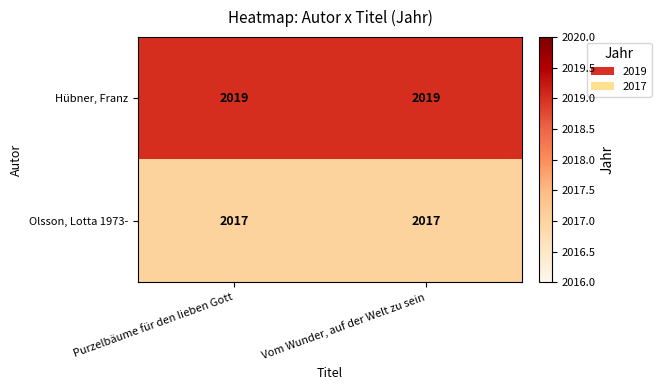

What is the approximate value of Hübner, Franz at Purzelbäume für den lieben Gott?

2019